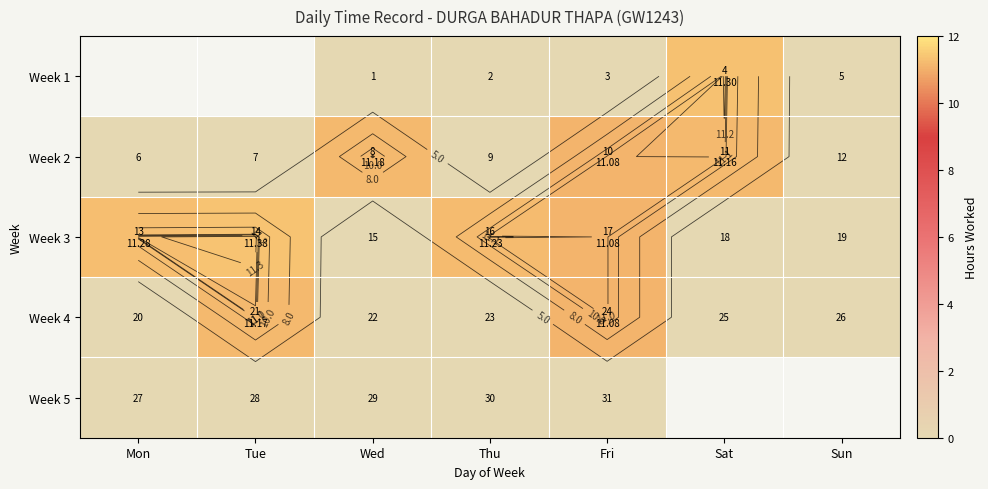

Rank the series by their average value, from lowest to highest.

Week 4, Week 5, Week 1, Week 2, Week 3